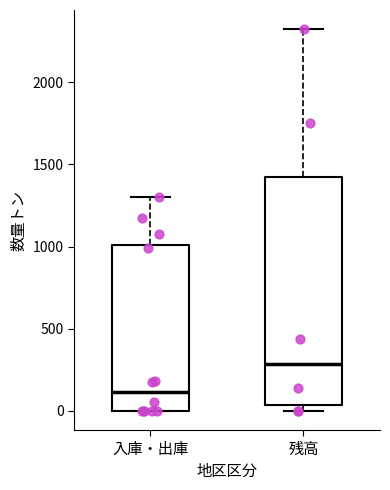

Where is the upper edge of the box for 入庫・出庫 on the y-axis? The values are not printed on the chart, so give them approximately, as read against the axis.

1000